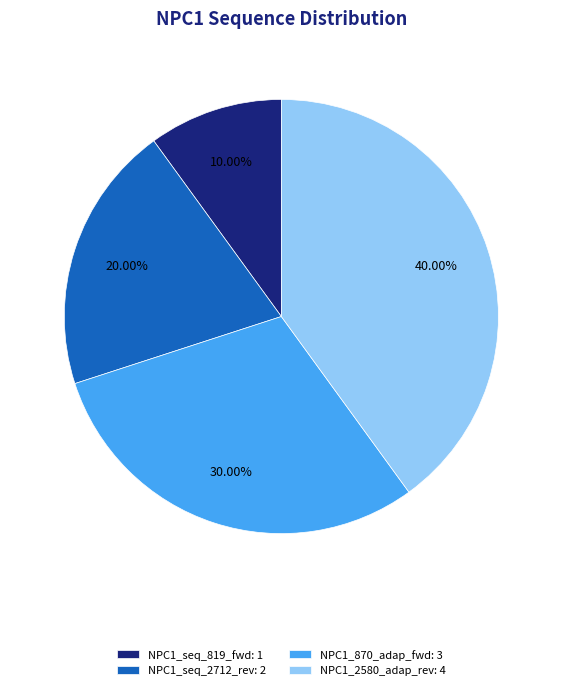

Is NPC1_seq_2712_rev the majority of the pie?

No